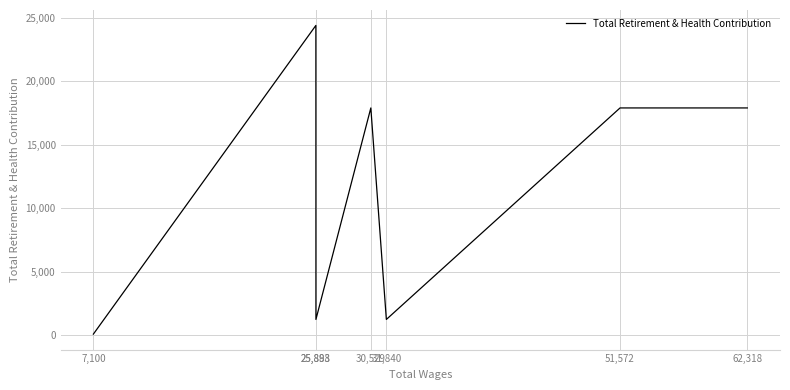

What is the sum of all values?

80660